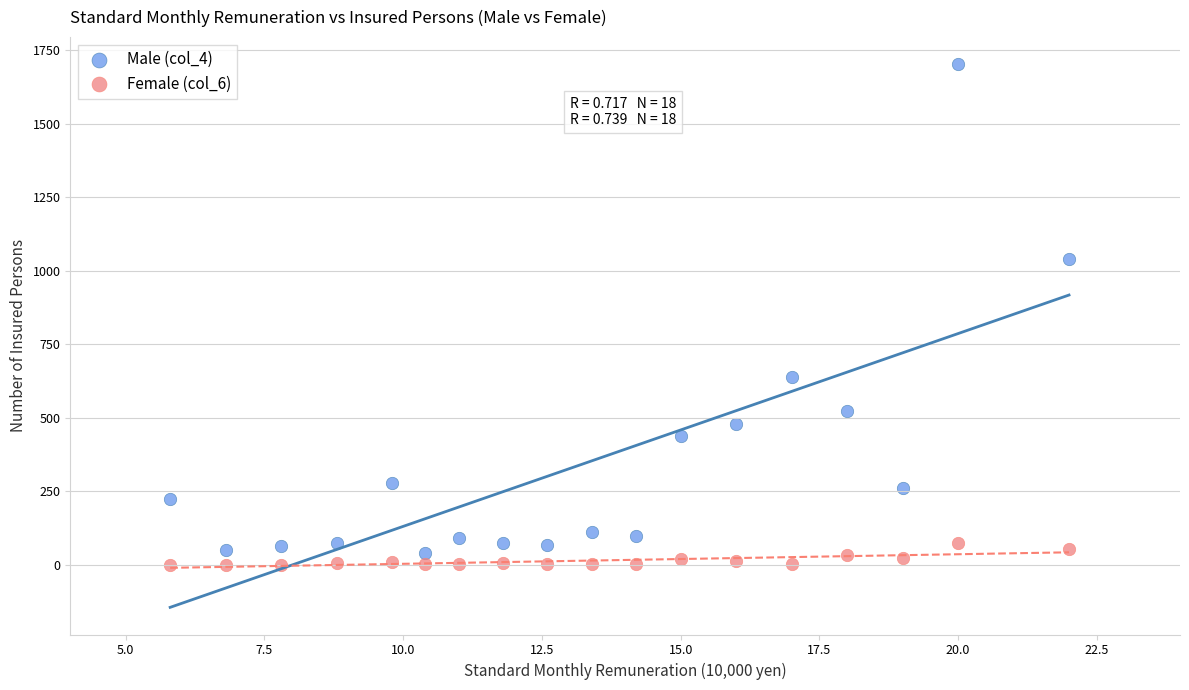

What are all the series names shown in the legend?

Male (col_4), Female (col_6)